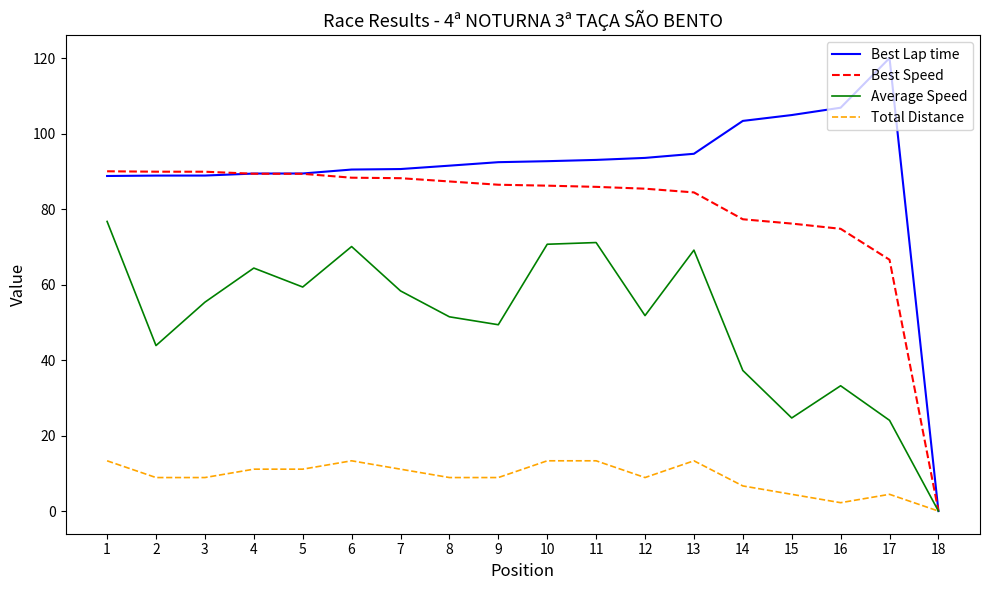

The value of Total Distance at 6 is 13.3. True or false?

True